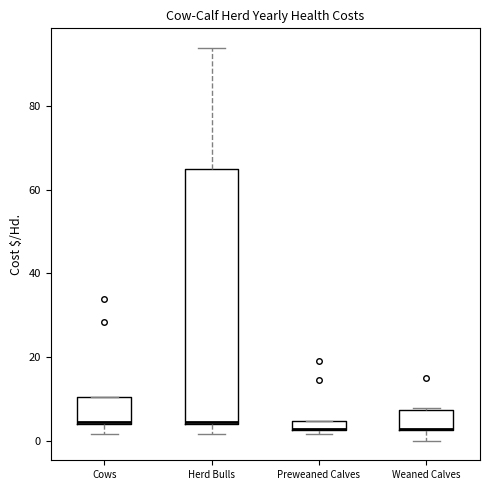

Comparing the boxes themselves (not the whiskers), which one is the tallest?

Herd Bulls